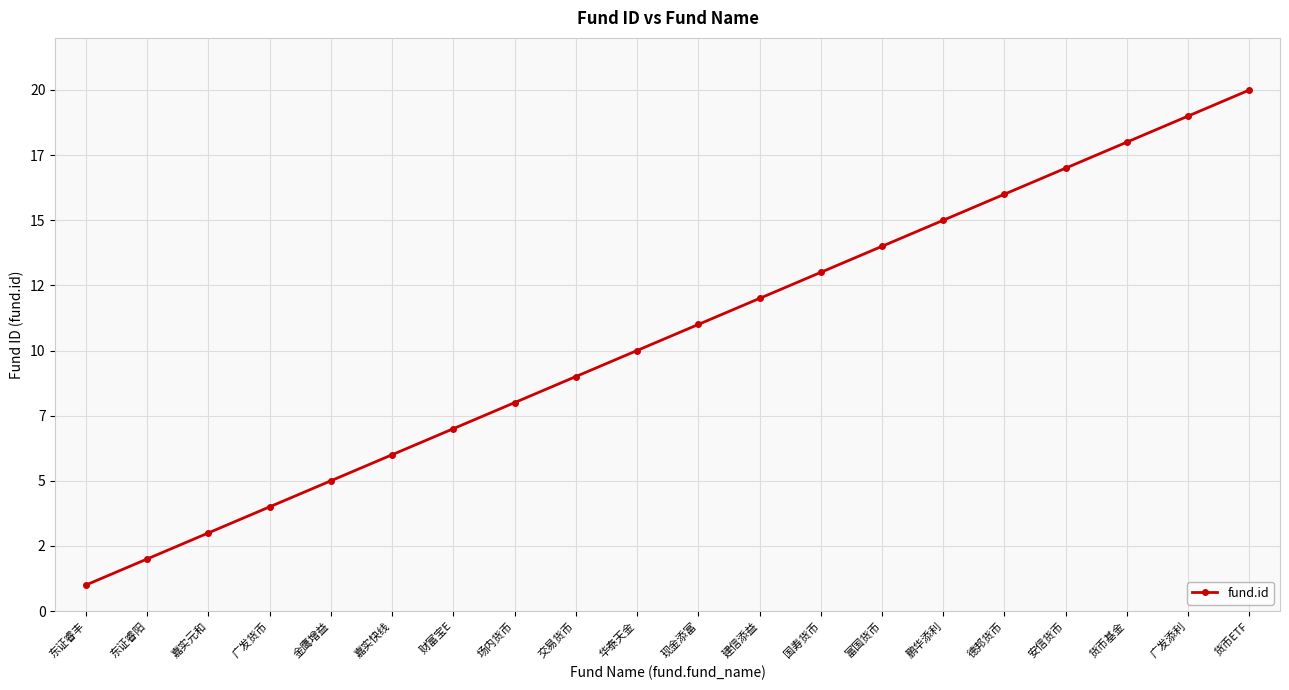

What is the difference between the values at 国寿货币 and 交易货币?

4